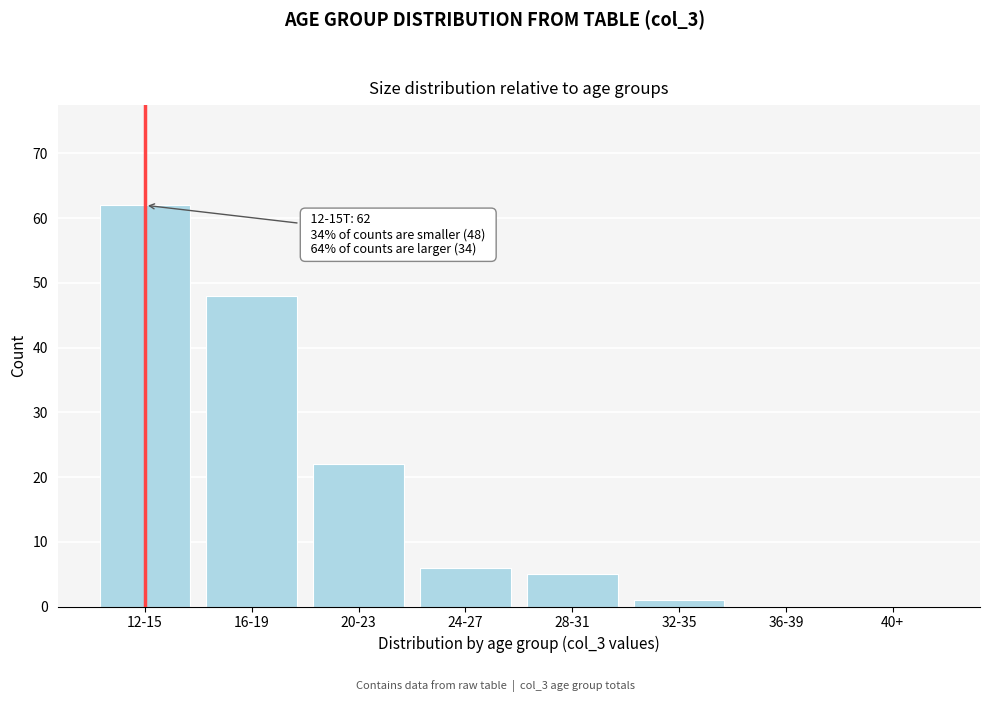

Reading right to left, extract all data points from this chart.

40+=0	36-39=0	32-35=1	28-31=5	24-27=6	20-23=22	16-19=48	12-15=62